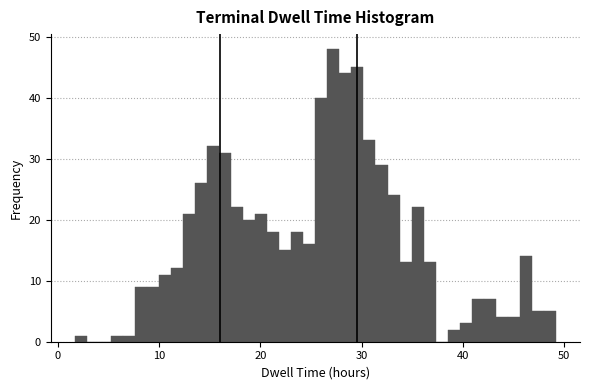

Around what value on the x-axis is the tallest bar? Give the approximate position of its centre, as read against the axis.

27